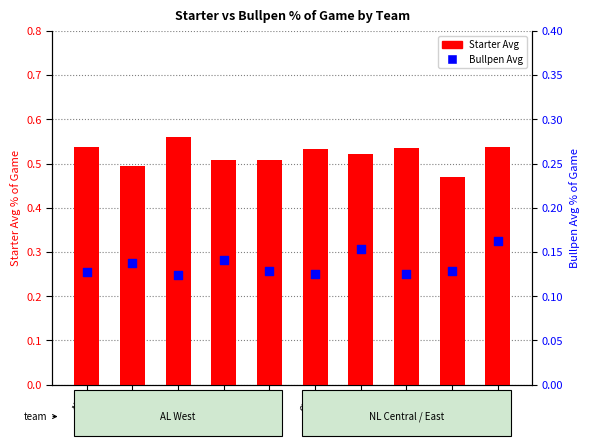

What are all the series names shown in the legend?

Starter Avg, Bullpen Avg